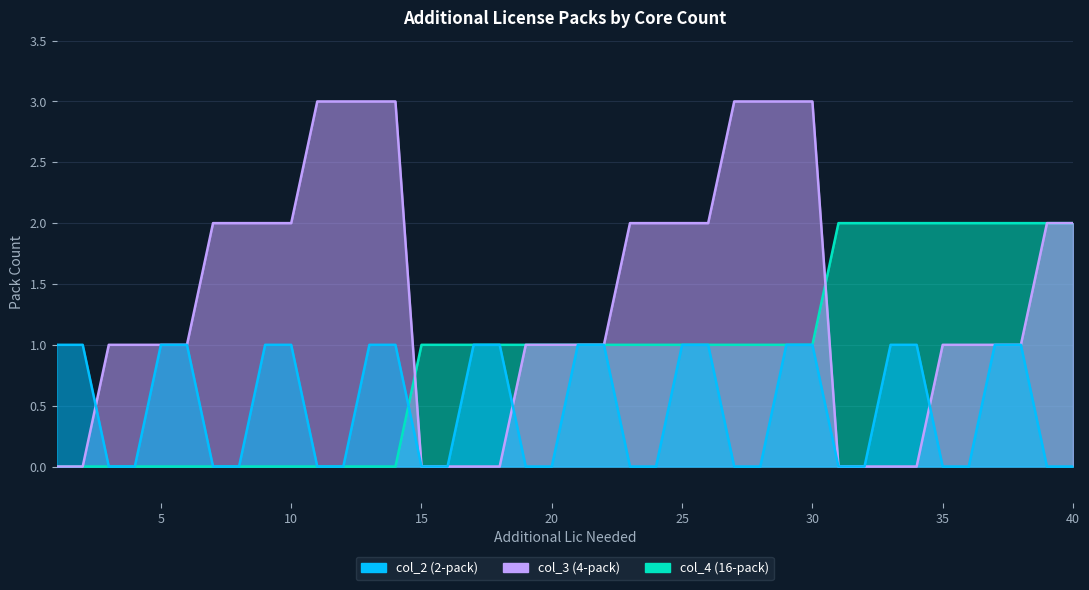

Does the chart display data point markers on the line(s)?

No